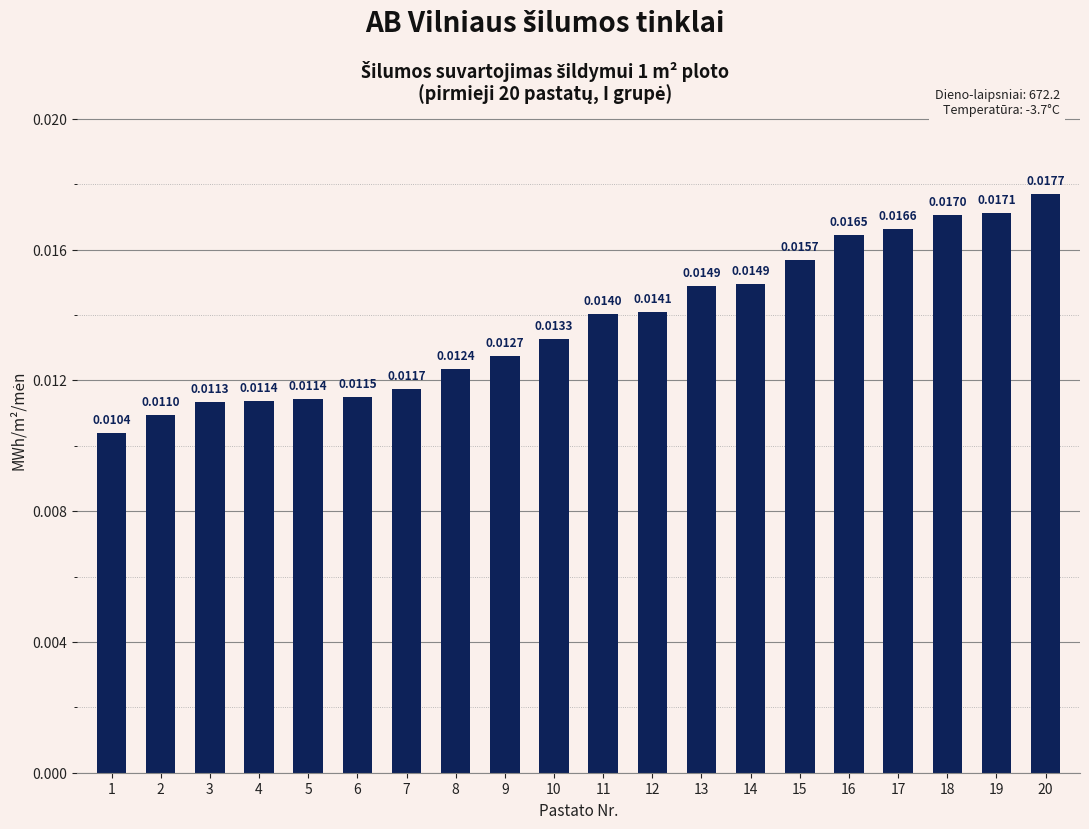

What is the sum of all values?

0.3